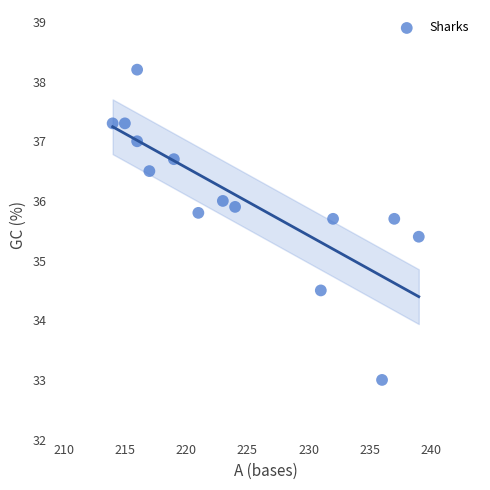

What is the range of Y values (max minus min)?

5.2